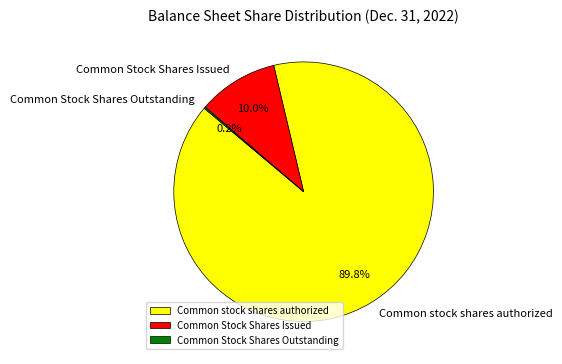

Which category has the biggest portion of the pie?

Common stock shares authorized